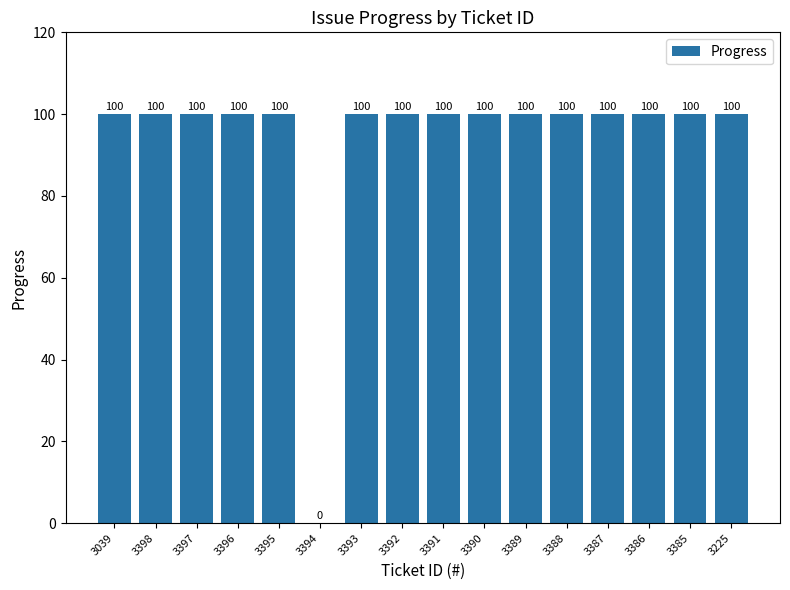

What is the approximate value at 3385, to the nearest 5?

100